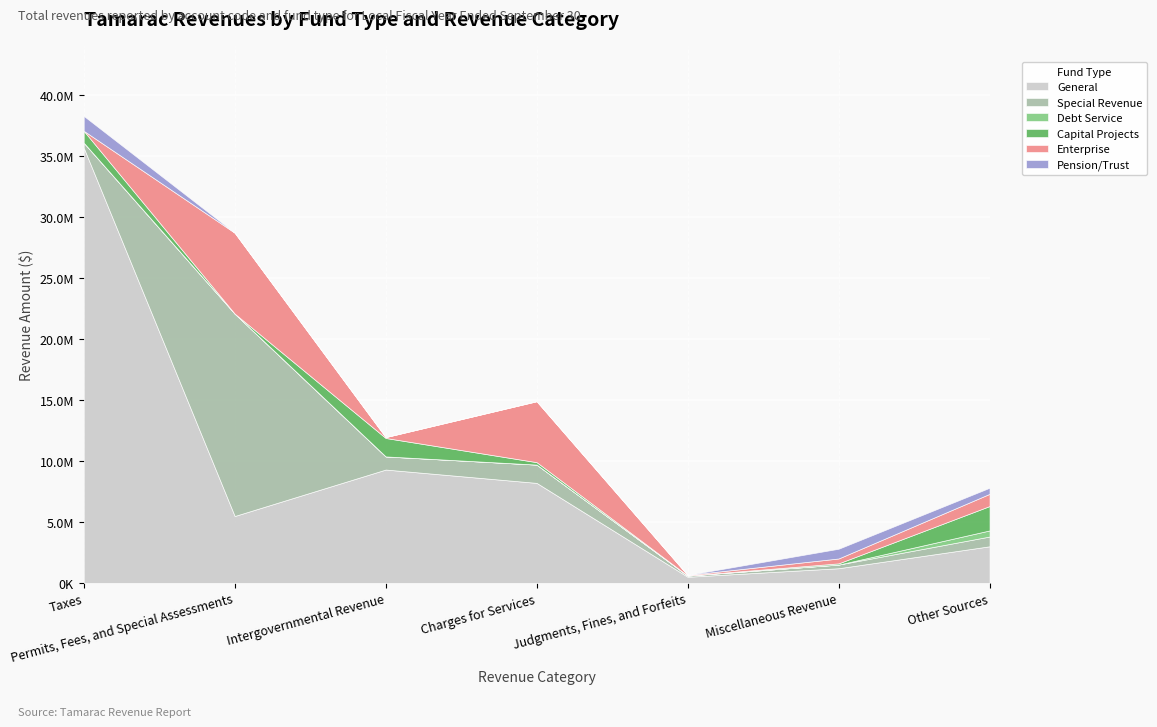

Reading right to left, transcribe all the data shown in this chart.

General: Other Sources=3000000	Miscellaneous Revenue=1200000	Judgments, Fines, and Forfeits=500000	Charges for Services=8200000	Intergovernmental Revenue=9294627	Permits, Fees, and Special Assessments=5484484	Taxes=35692931
Special Revenue: Other Sources=800000	Miscellaneous Revenue=300000	Judgments, Fines, and Forfeits=100000	Charges for Services=1500000	Intergovernmental Revenue=1077145	Permits, Fees, and Special Assessments=16601373	Taxes=414308
Debt Service: Other Sources=500000	Miscellaneous Revenue=0	Judgments, Fines, and Forfeits=0	Charges for Services=0	Intergovernmental Revenue=0	Permits, Fees, and Special Assessments=0	Taxes=0
Capital Projects: Other Sources=2000000	Miscellaneous Revenue=100000	Judgments, Fines, and Forfeits=0	Charges for Services=200000	Intergovernmental Revenue=1511803	Permits, Fees, and Special Assessments=0	Taxes=972835
Enterprise: Other Sources=1000000	Miscellaneous Revenue=400000	Judgments, Fines, and Forfeits=50000	Charges for Services=5000000	Intergovernmental Revenue=73550	Permits, Fees, and Special Assessments=6633036	Taxes=0
Pension/Trust: Other Sources=500000	Miscellaneous Revenue=800000	Judgments, Fines, and Forfeits=0	Charges for Services=0	Intergovernmental Revenue=0	Permits, Fees, and Special Assessments=0	Taxes=1223134